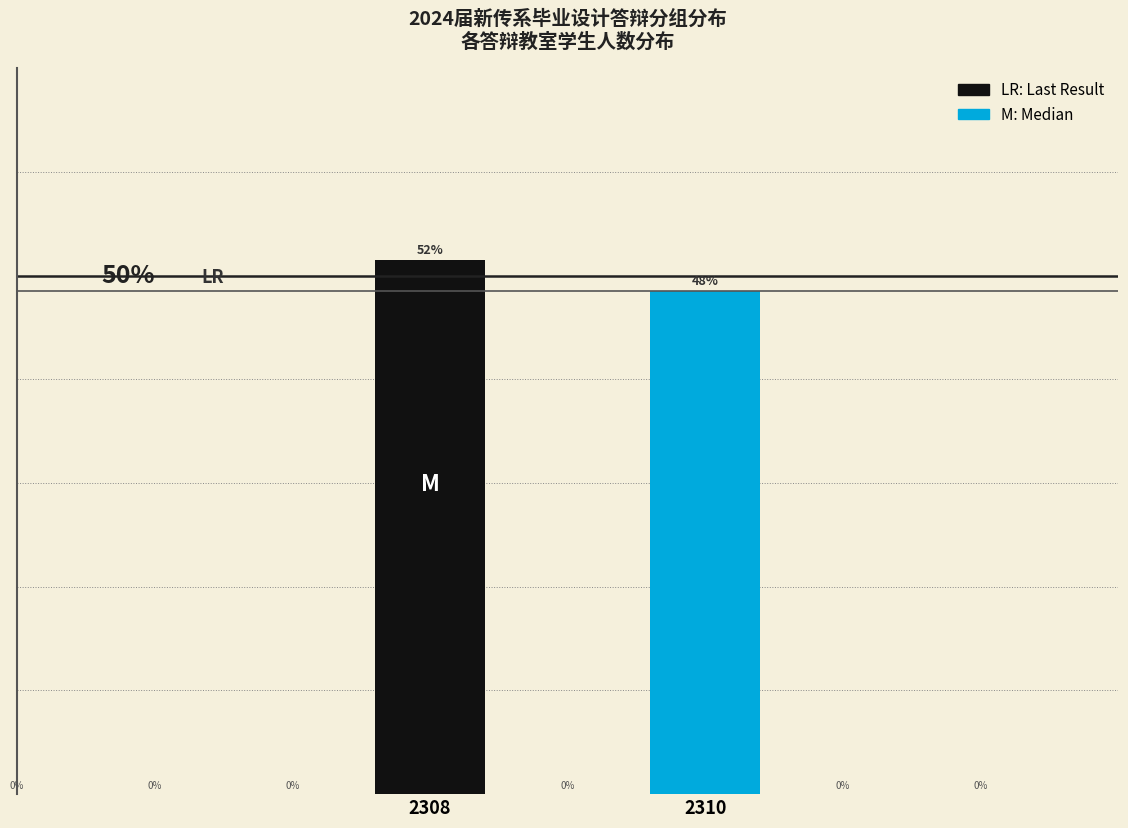

Are the bars horizontal?

No